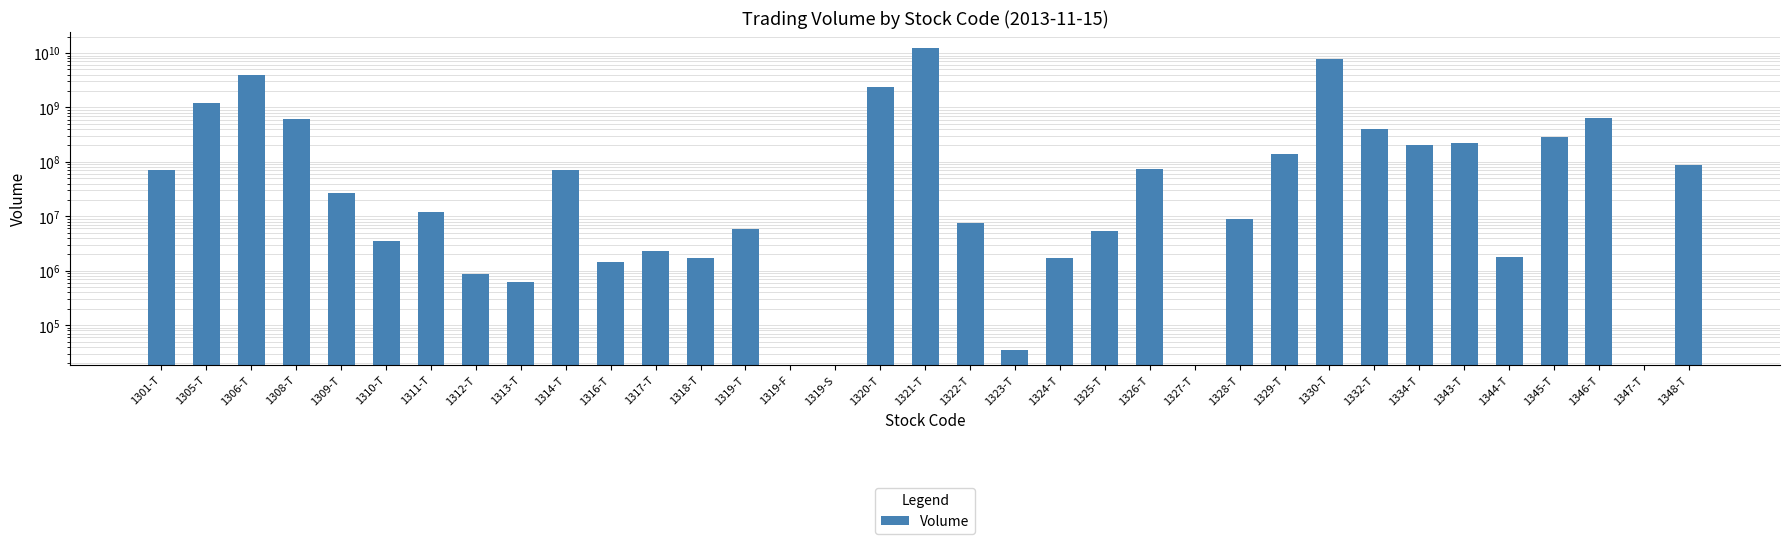

What is the difference between the values at 1347-T and 1308-T?

603761000